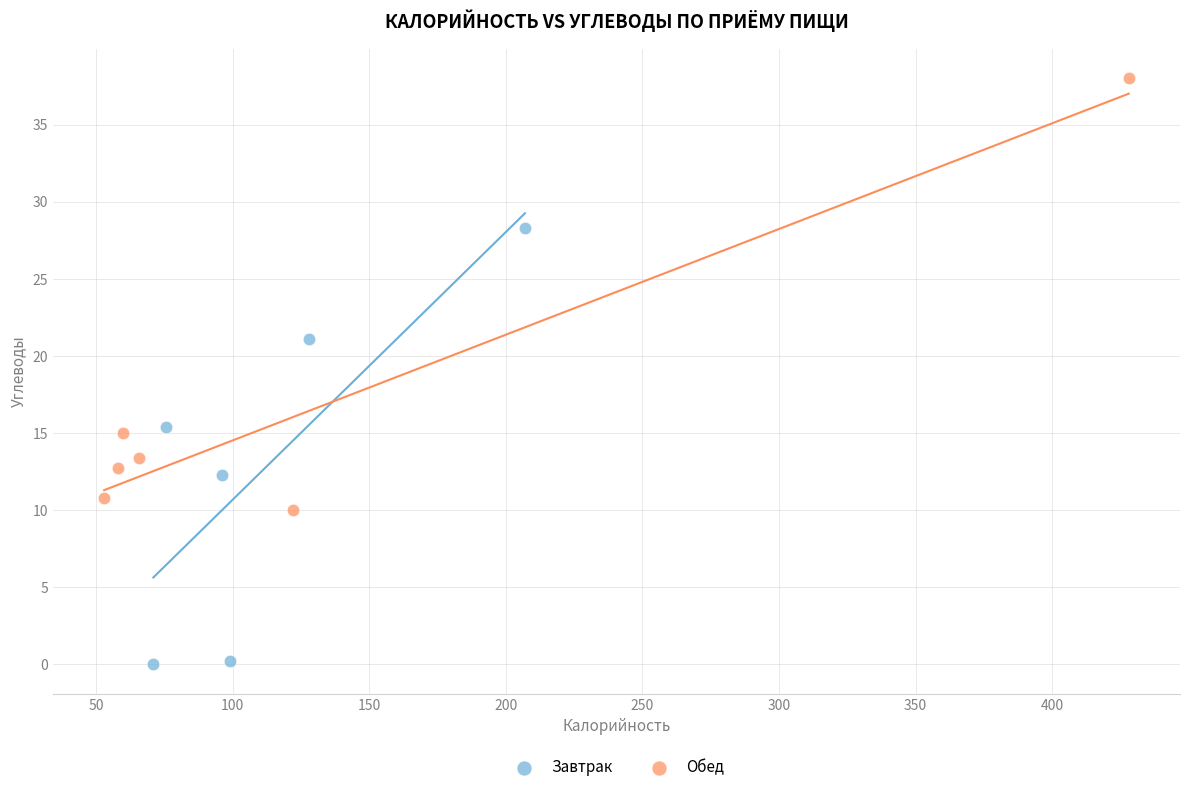

Which series reaches the minimum Y coordinate?

Завтрак